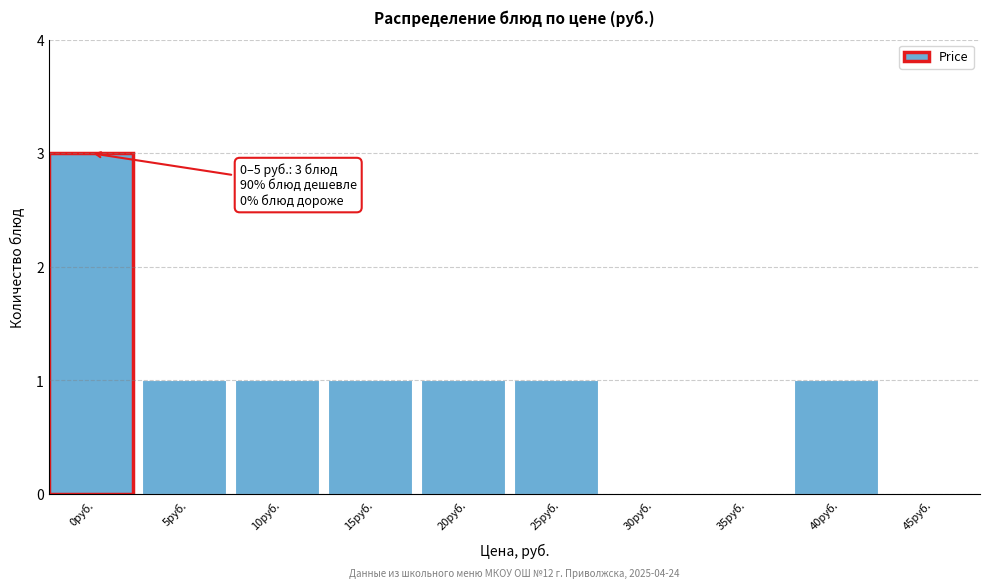

Reading right to left, list all the values displayed in this chart.

45руб.=0	40руб.=1	35руб.=0	30руб.=0	25руб.=1	20руб.=1	15руб.=1	10руб.=1	5руб.=1	0руб.=3